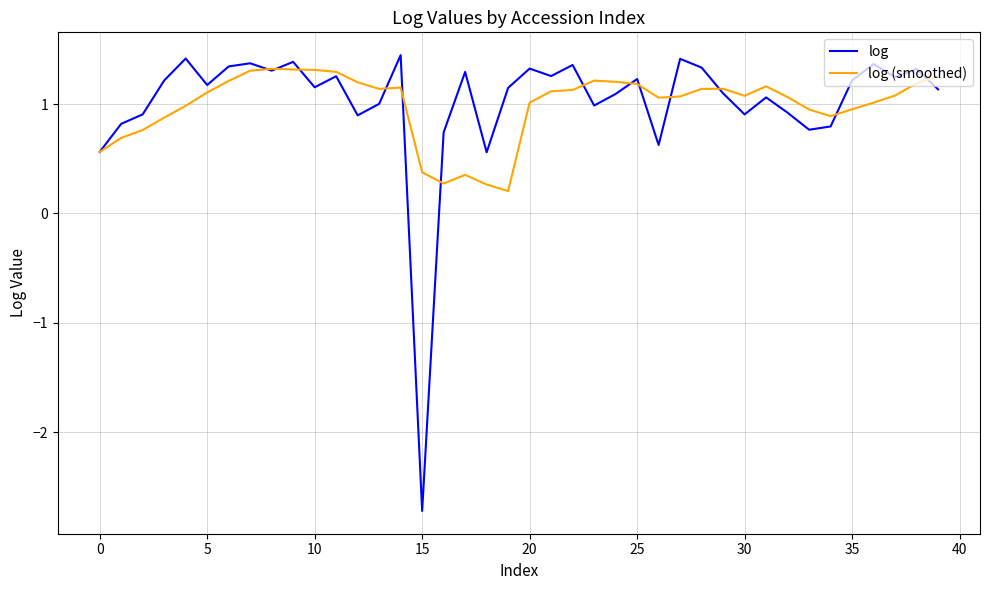

At which label does log reach its peak?

14